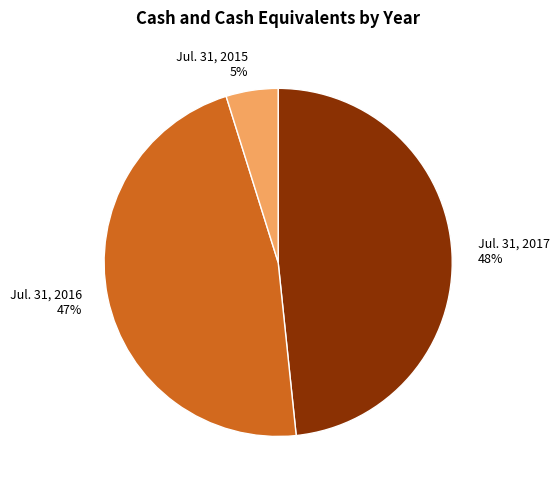

The Jul. 31, 2015 slice represents 5% of the pie. True or false?

True